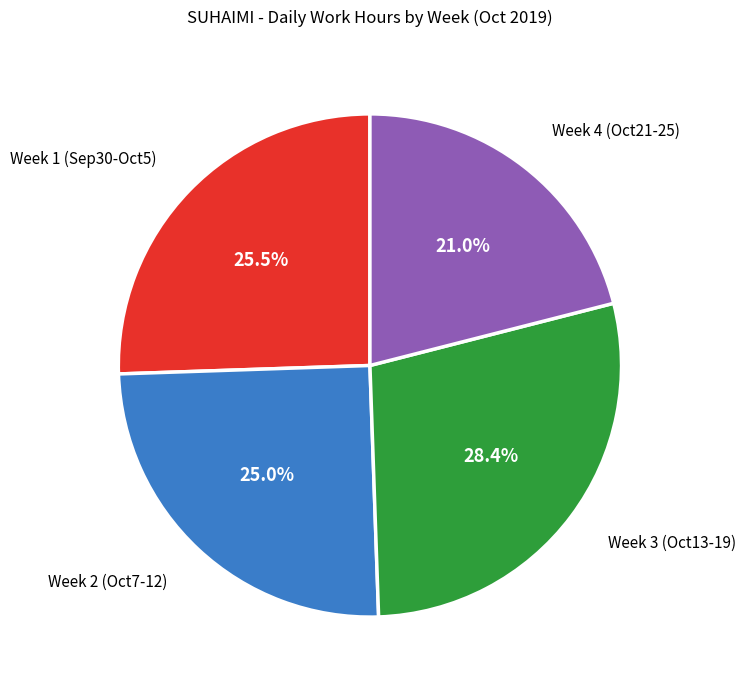

Which slice is the largest?

Week 3 (Oct13-19)